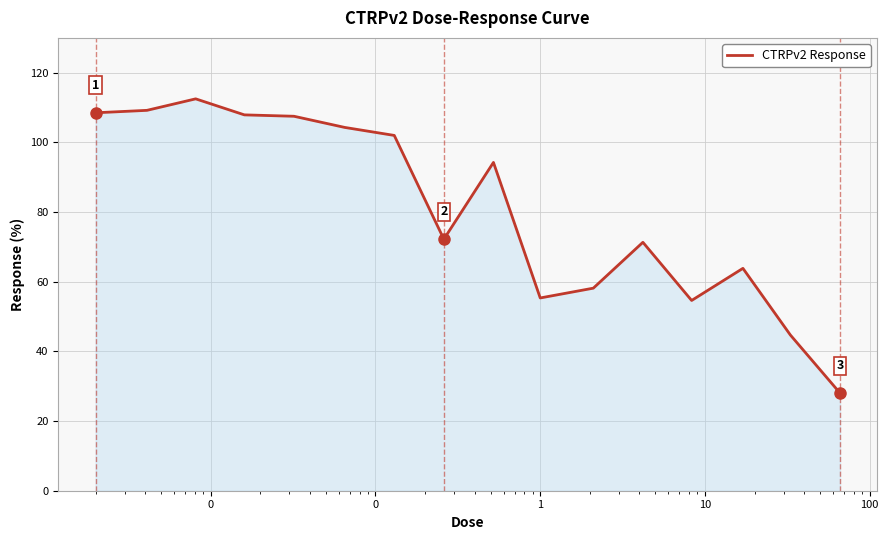

What is the smallest value displayed?

28.1